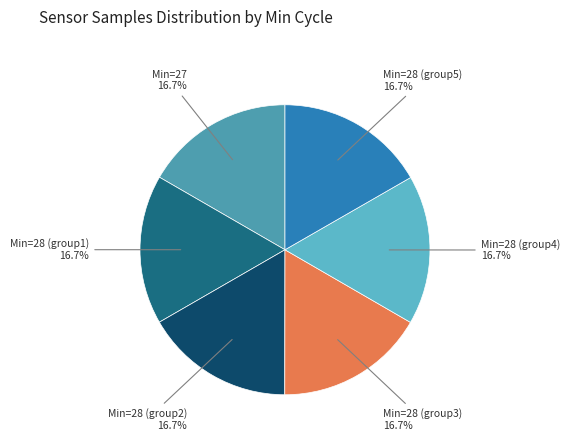

Approximately how many times larger is the value at Min=28 (group5) compared to Min=28 (group3)?

1.0